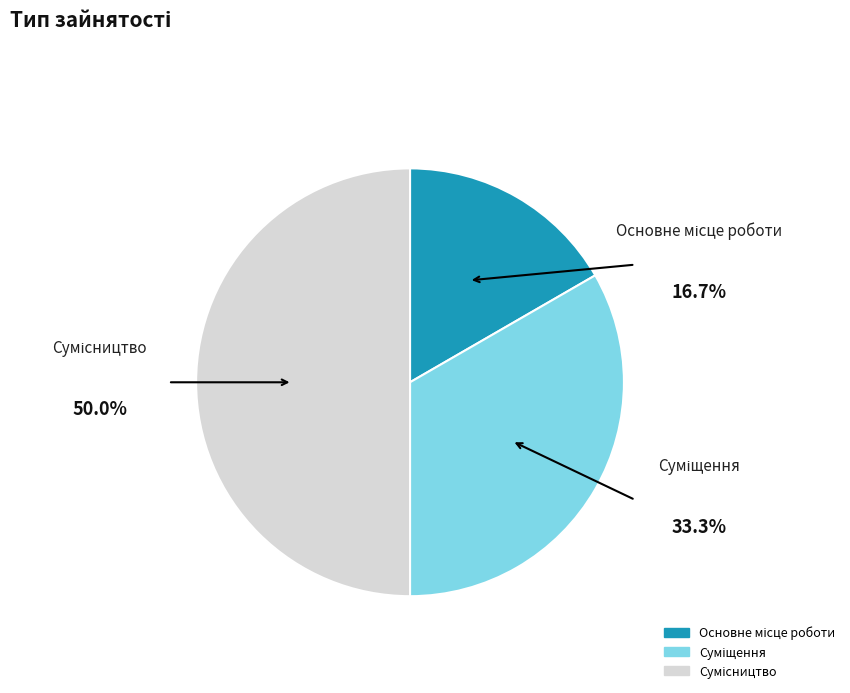

How many segments does this pie chart have?

3